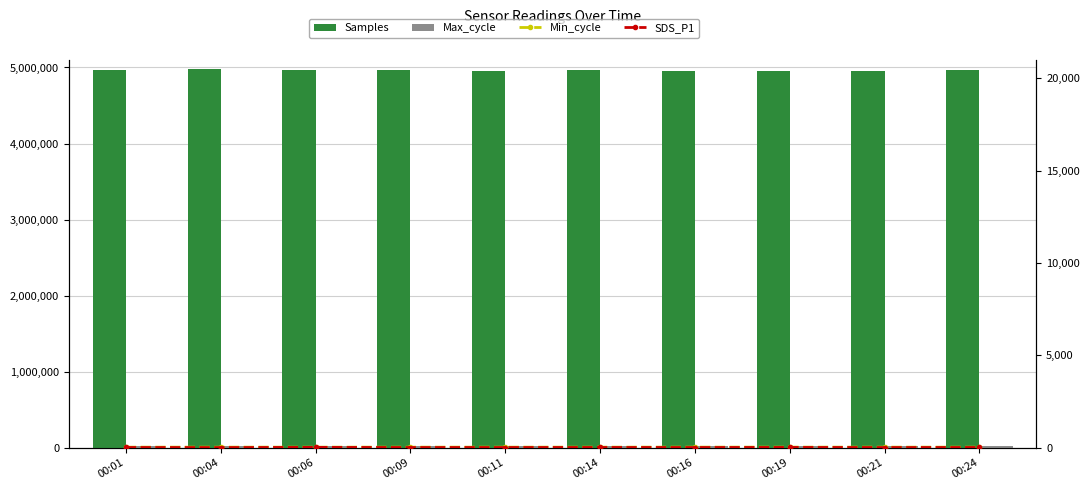

Reading right to left, transcribe all the data shown in this chart.

Samples: 00:24=4961913.0	00:21=4950662.0	00:19=4953104.0	00:16=4953677.0	00:14=4968088.0	00:11=4953859.0	00:09=4966683.0	00:06=4969064.0	00:04=4973812.0	00:01=4962902.0
Max_cycle: 00:24=20446.0	00:21=20046.0	00:19=20053.0	00:16=20497.0	00:14=20122.0	00:11=20118.0	00:09=20043.0	00:06=20038.0	00:04=20054.0	00:01=20039.0
Min_cycle: 00:24=28.0	00:21=28.0	00:19=29.0	00:16=29.0	00:14=28.0	00:11=28.0	00:09=28.0	00:06=28.0	00:04=28.0	00:01=28.0
SDS_P1: 00:24=10.9	00:21=7.8	00:19=13.5	00:16=9.3	00:14=11.3	00:11=9.4	00:09=8.6	00:06=16.5	00:04=5.4	00:01=10.3